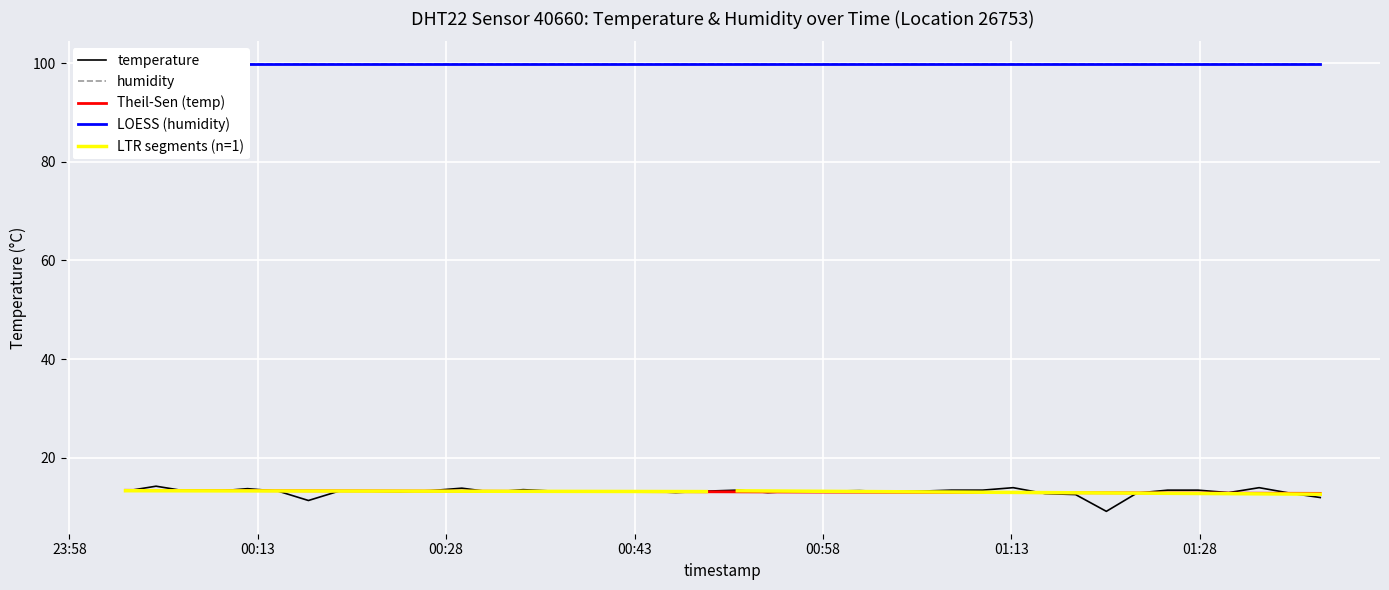

Between 2022-11-13T01:27:52 and 2022-11-13T01:37:36, which is larger?

2022-11-13T01:27:52